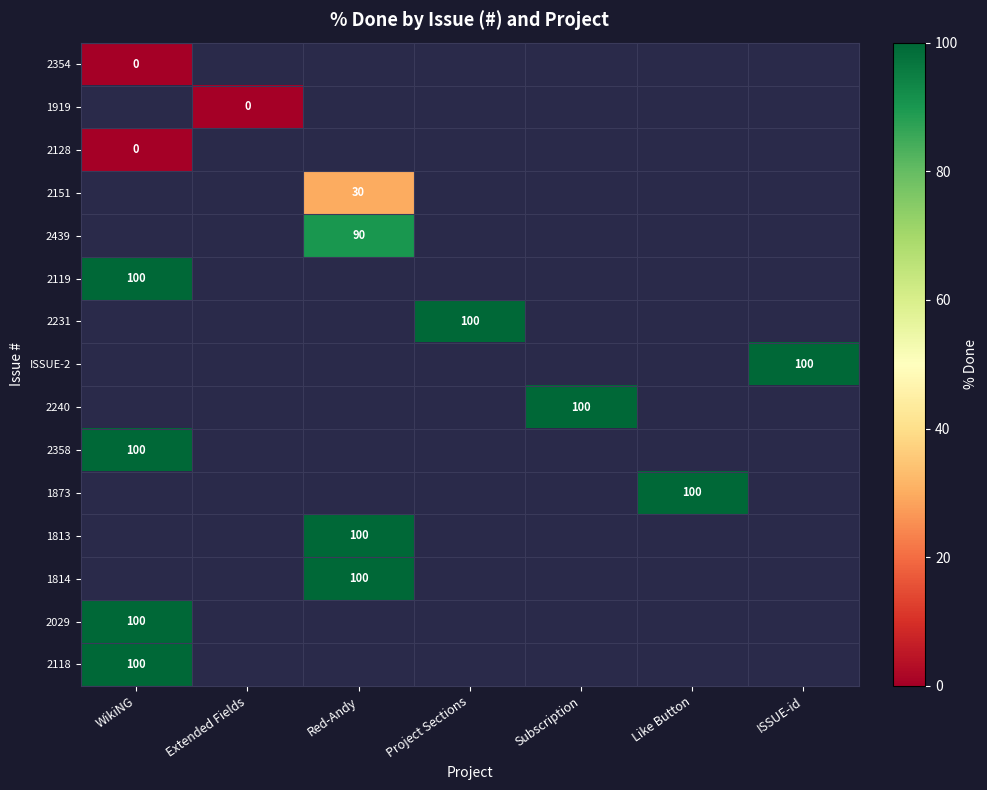

Is the value of 2151 at Red-Andy greater than the value of 2439 at Red-Andy?

No